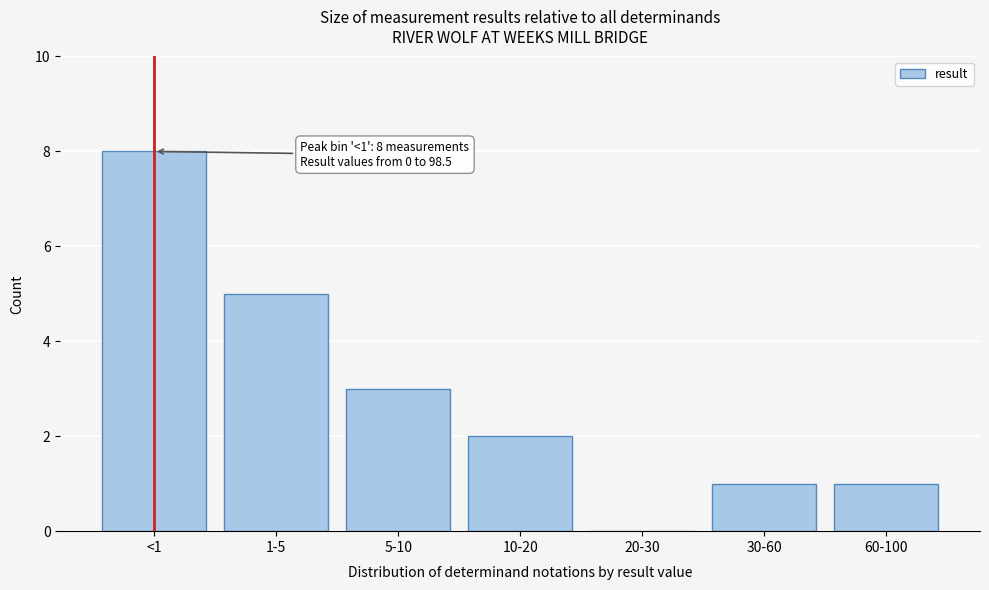

Reading left to right, extract all data points from this chart.

<1=8	1-5=5	5-10=3	10-20=2	20-30=0	30-60=1	60-100=1